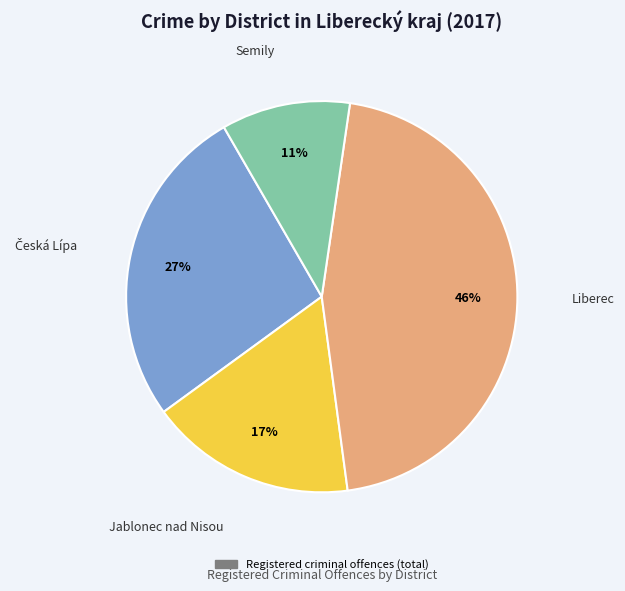

Is there a majority slice in this chart?

No